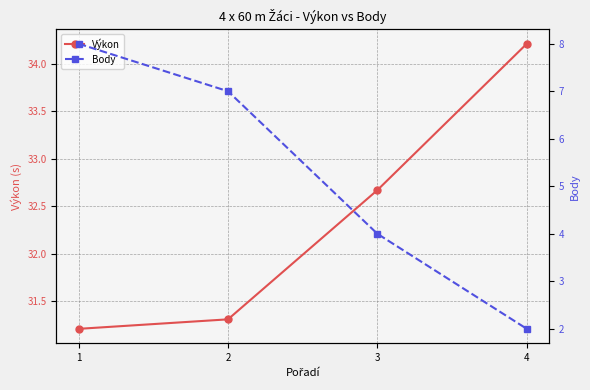

Between 4 and 1, which is larger?

4